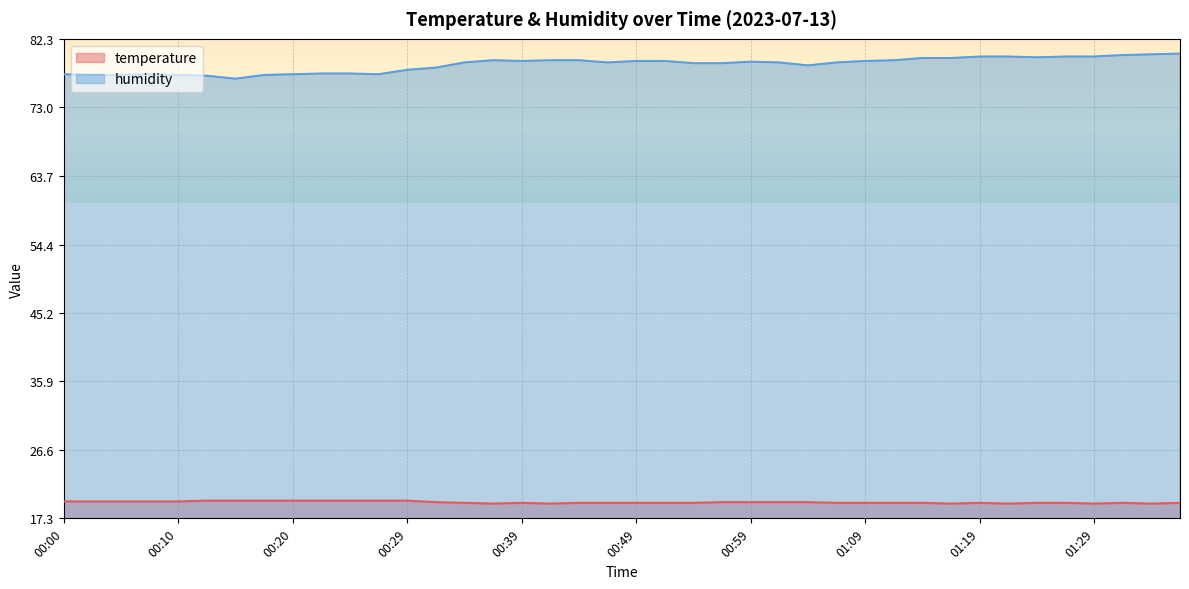

What is the total value across all series at 00:22?

97.3